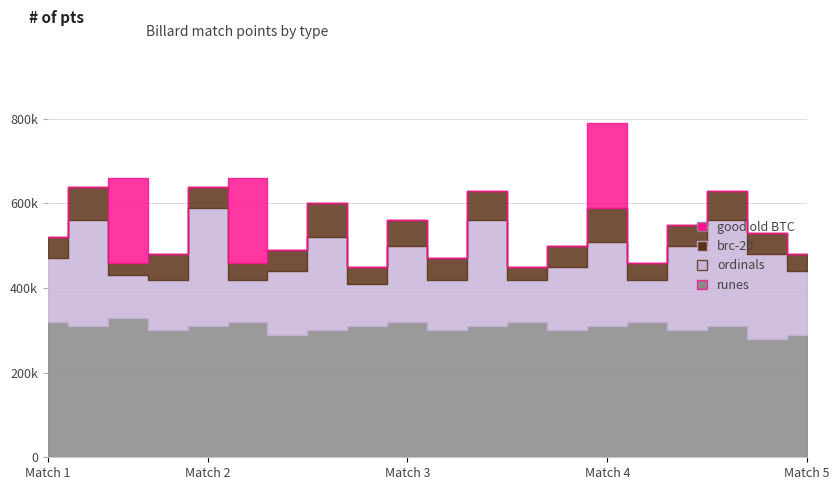

The runes series shows 1 at 16. True or false?

False